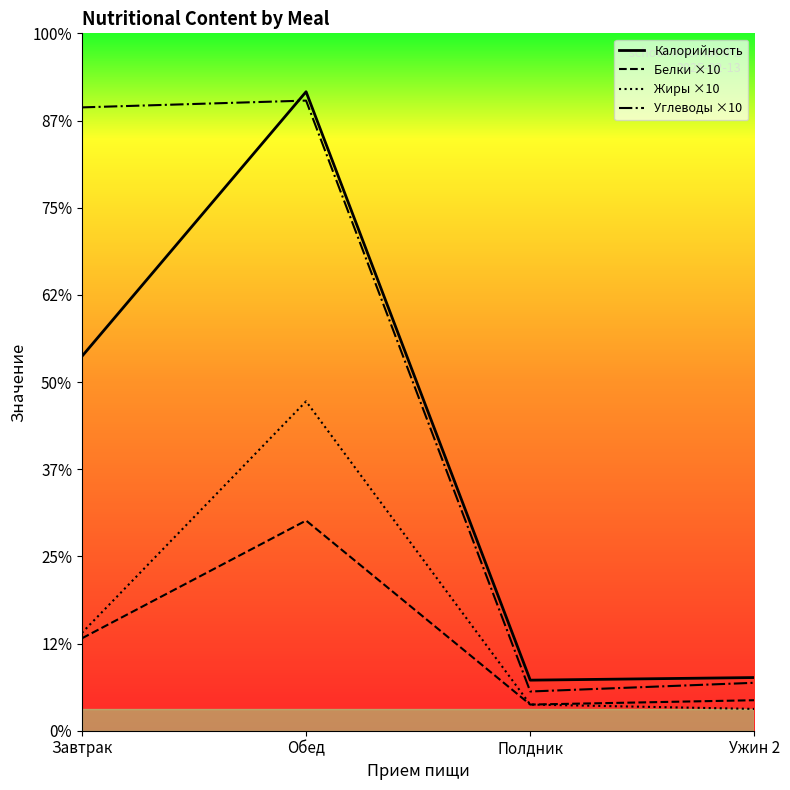

True or false: Белки ×10 and Калорийность intersect in this chart.

False